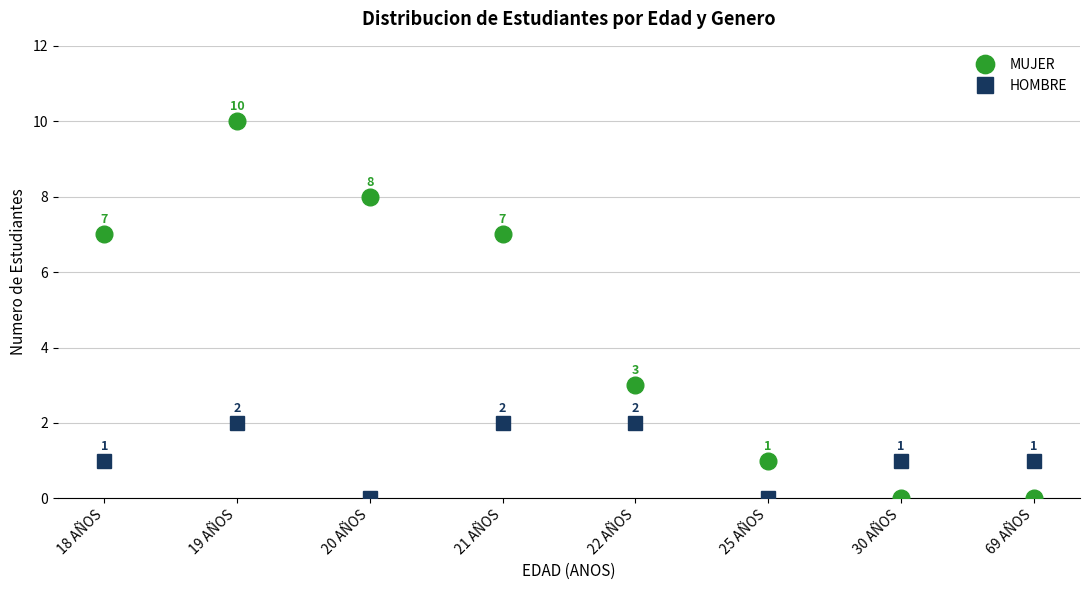

How many lines are shown in the chart?

2